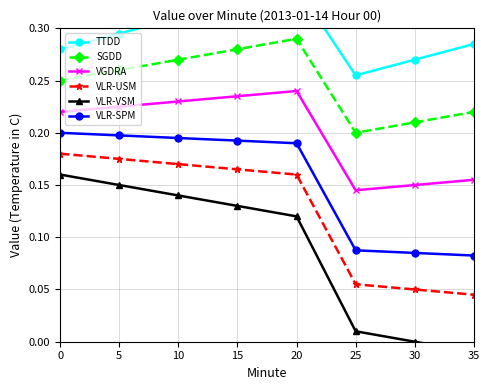

The value of TTDD at 30 is 0.5. True or false?

False